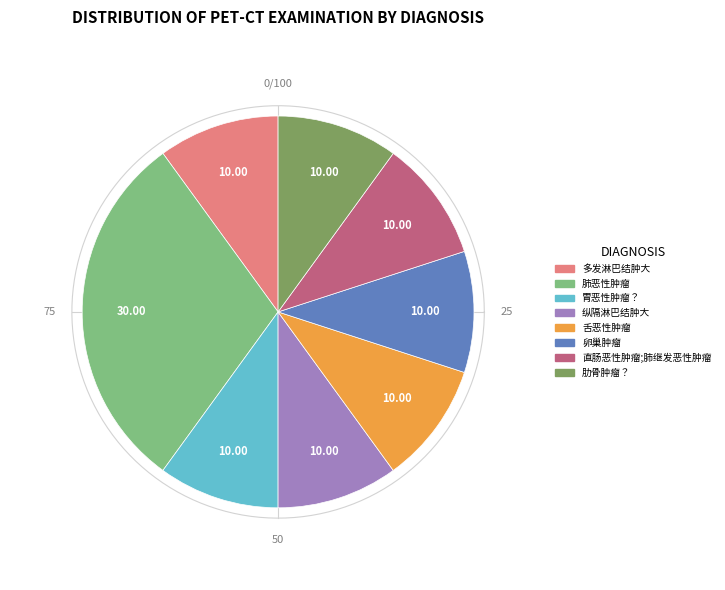

Is the sum of 纵隔淋巴结肿大 and 多发淋巴结肿大 greater than half?

No